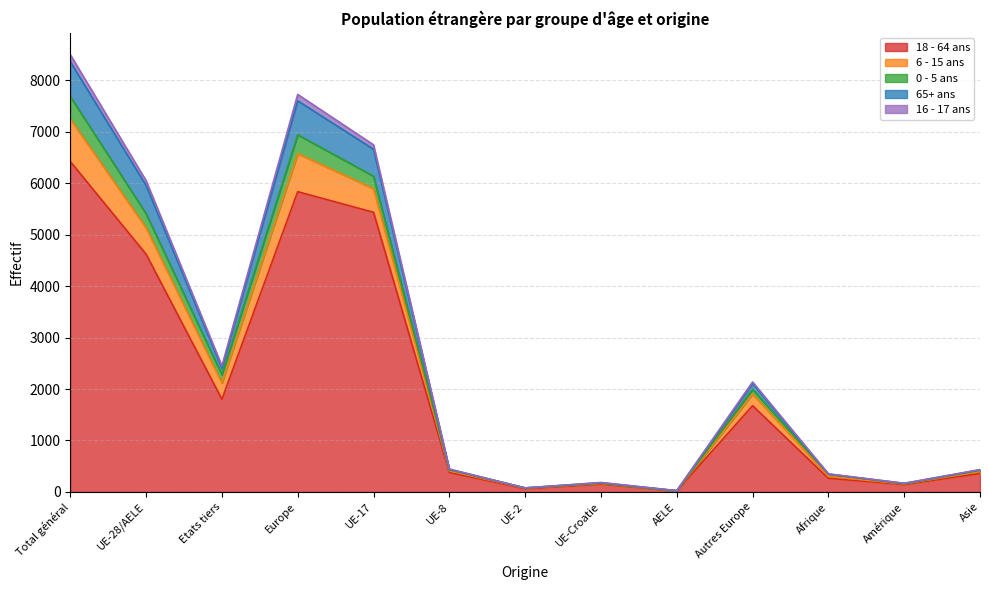

Is it true that 18 - 64 ans equals 1801 at Etats tiers?

True